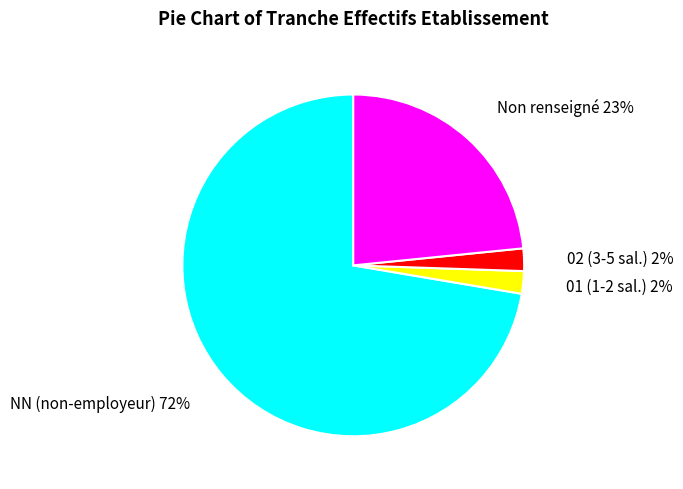

Which category has the biggest portion of the pie?

NN (non-employeur) 72%